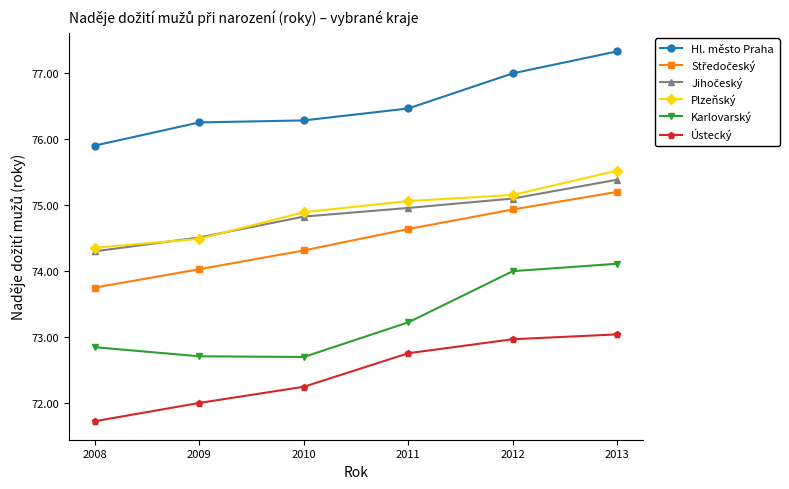

What is the spread (max minus min) of values at 2011?

3.7